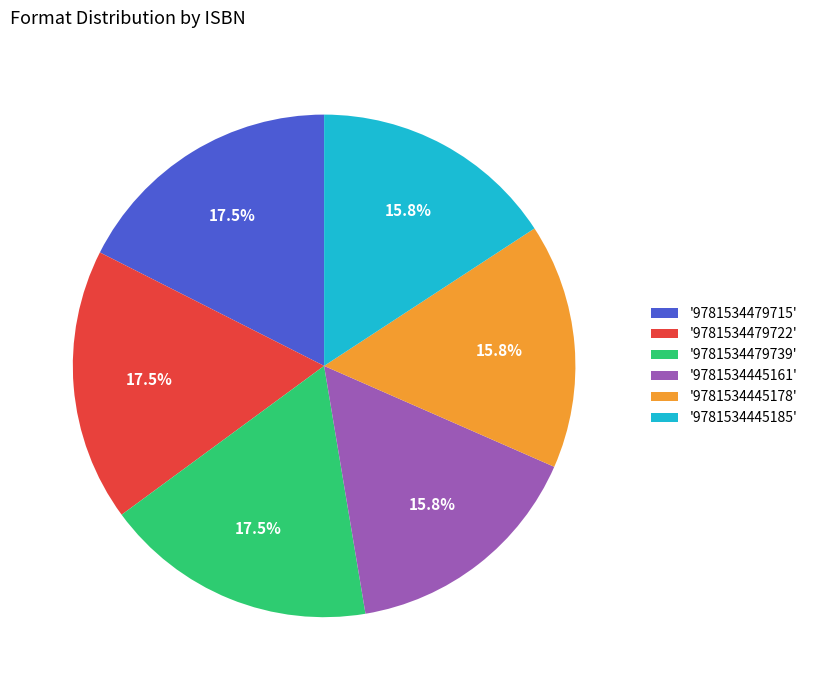

To the nearest percent, what is the difference between the largest and smallest slice percentages?

2%